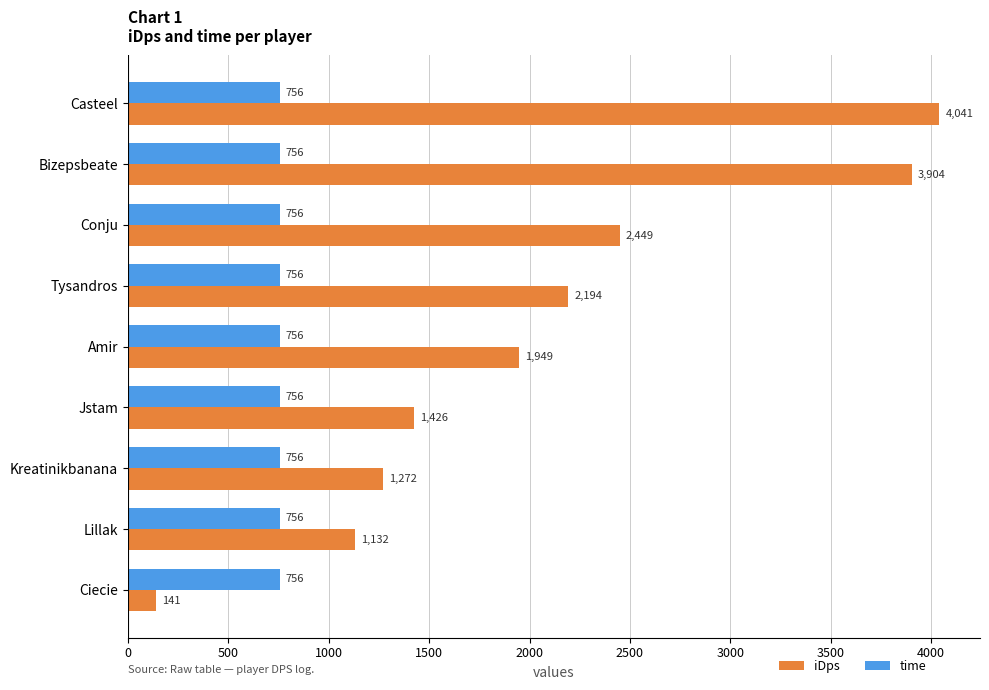

What is the difference between the maximum and second lowest values in the iDps series?

2909.1